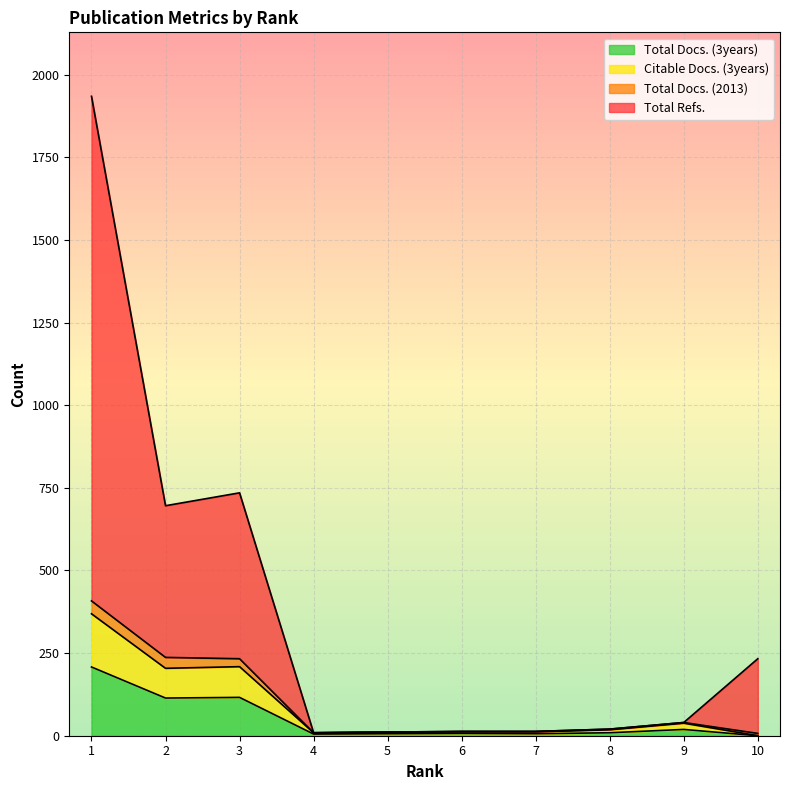

True or false: Citable Docs. (3years) has more than 2 points higher than both neighbors.

False